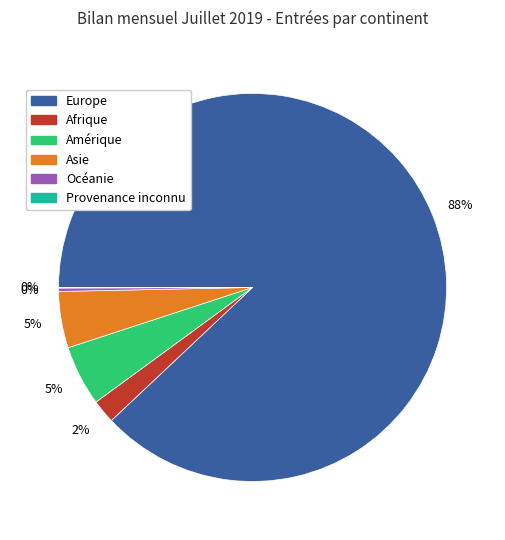

Combined, do Amérique and Afrique account for over 50%?

No